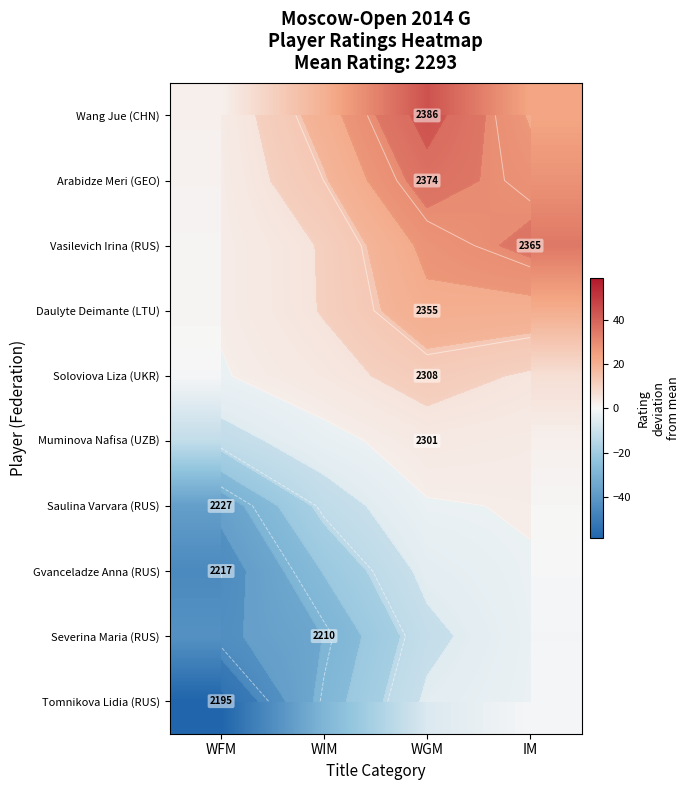

Which label corresponds to the smallest value in the chart?

WFM